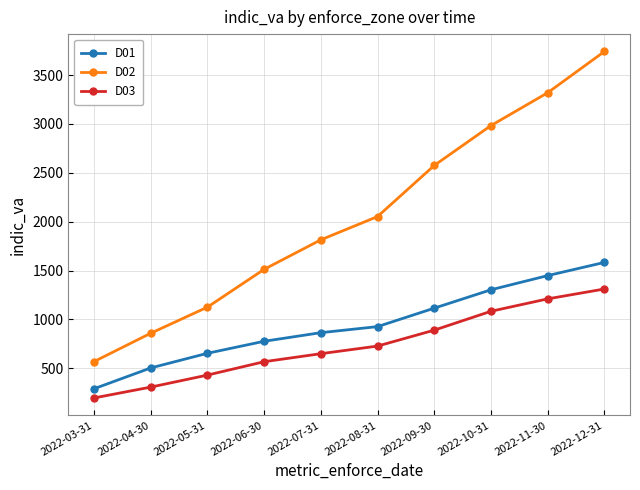

True or false: D02 has a value of 569 at 2022-03-31.

True